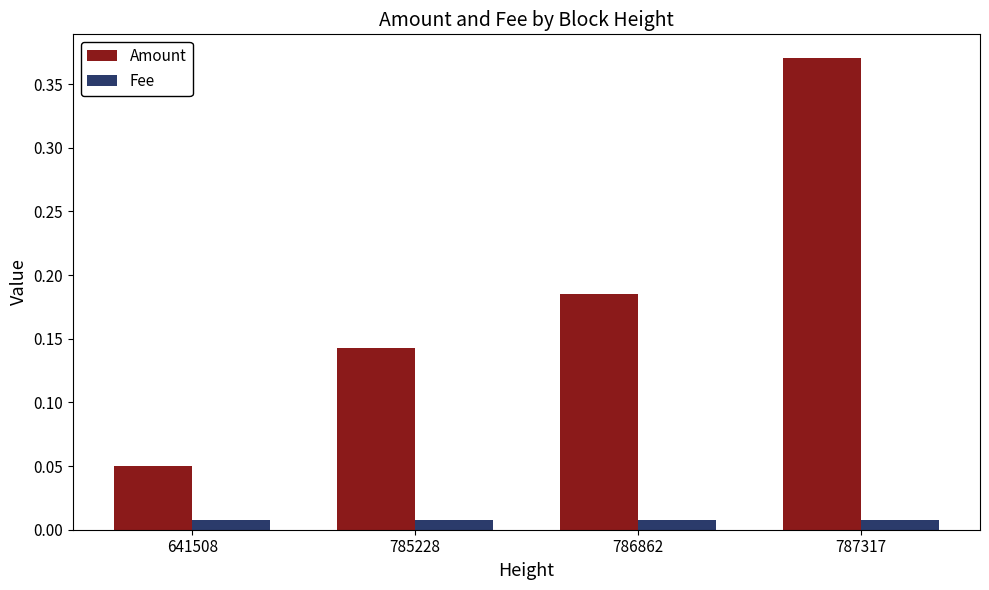

At which category is the sum across all series the highest?

787317